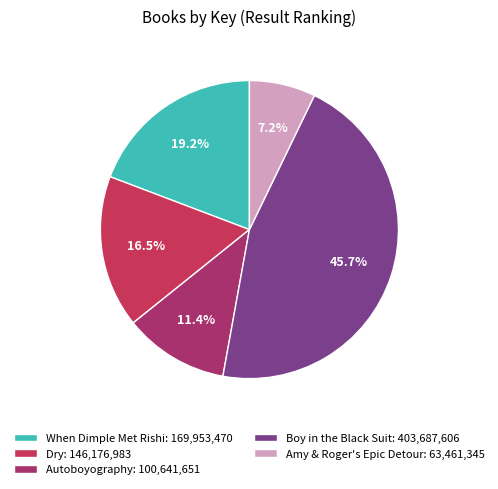

Which slice is the smallest?

Amy & Roger's Epic Detour